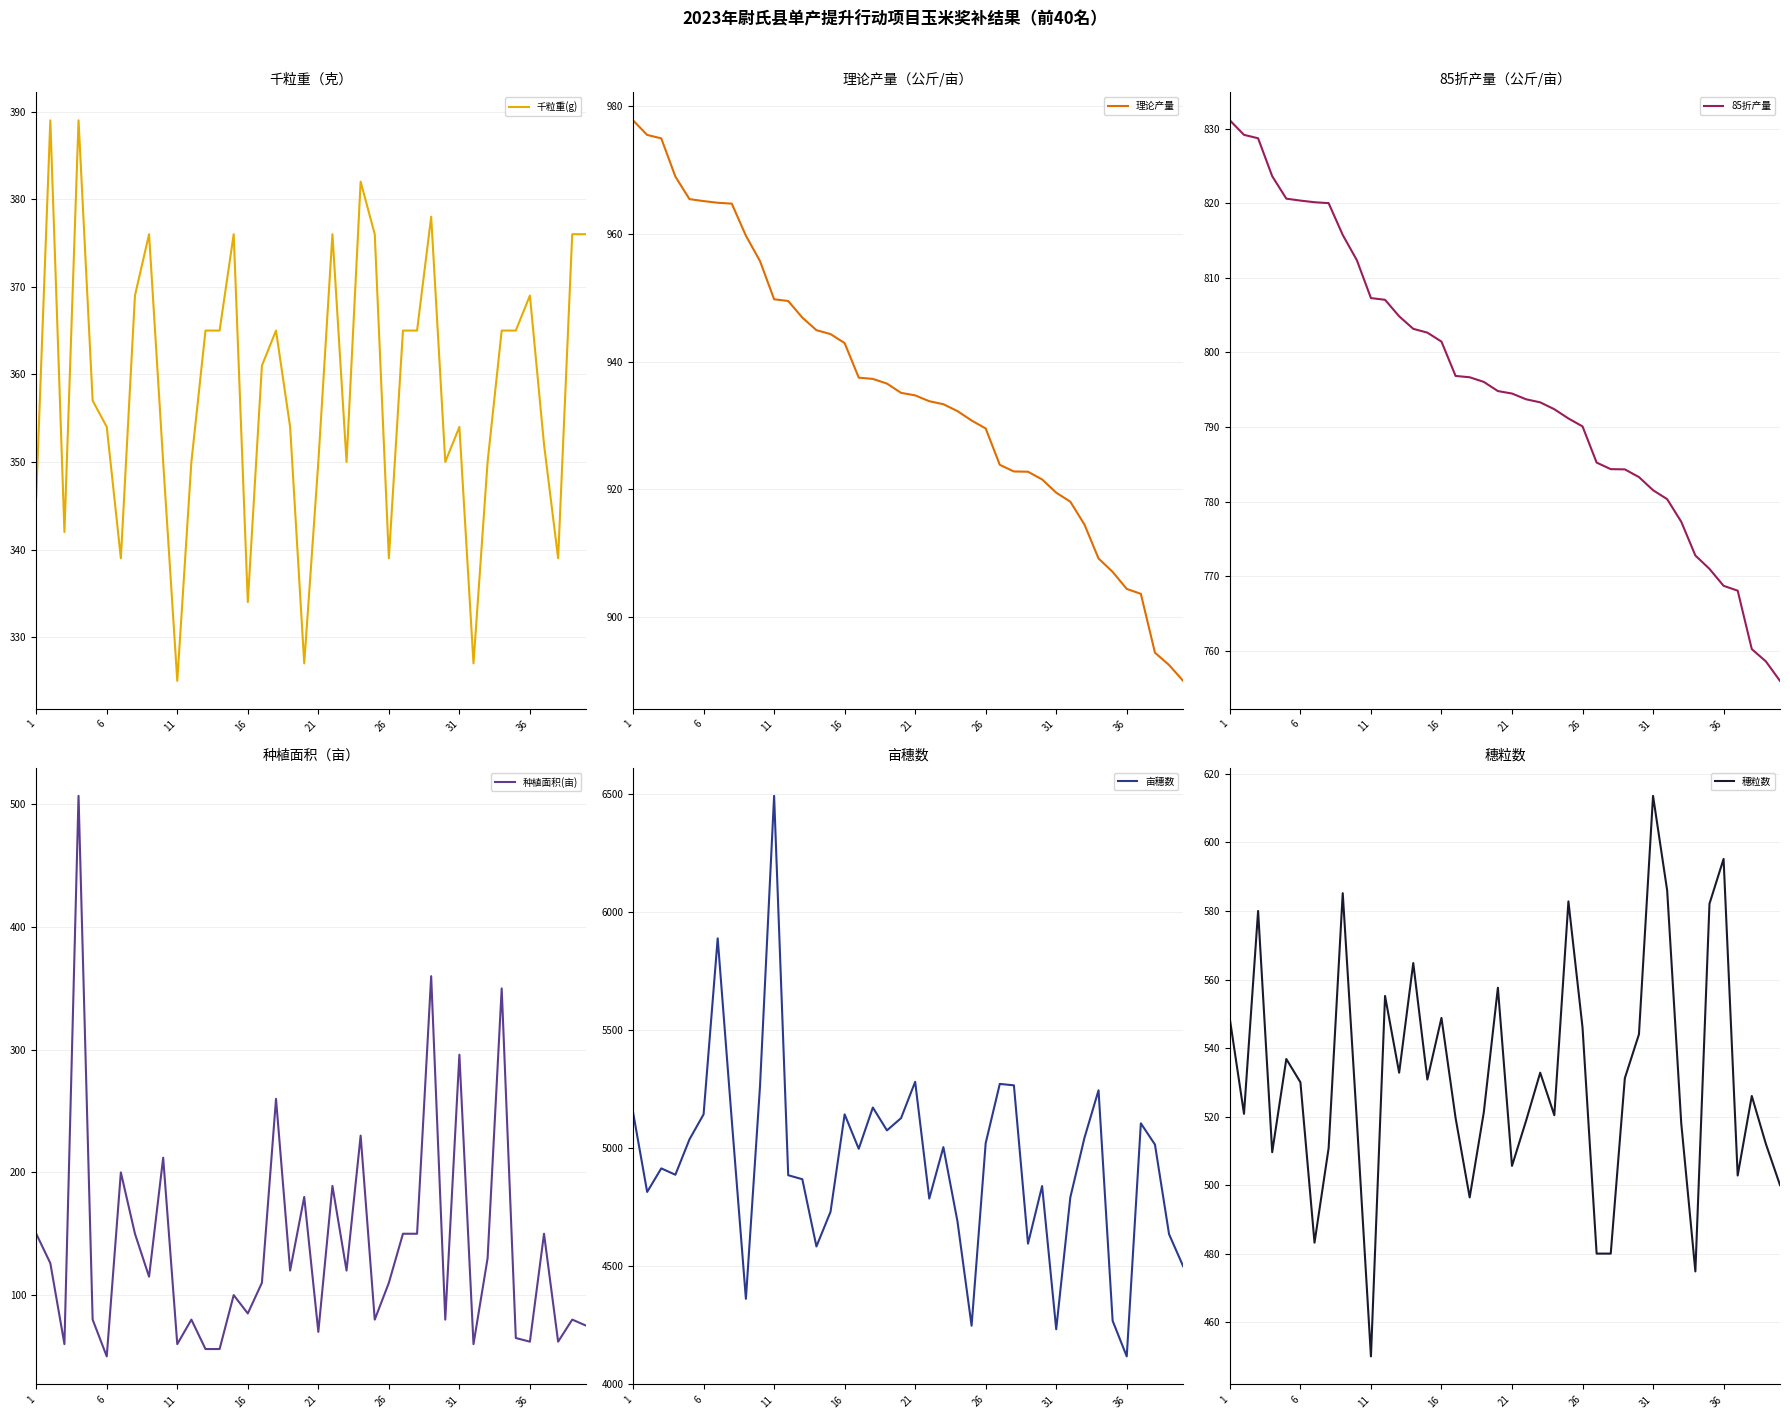

Where does the 85折产量 series first go above 794?

1